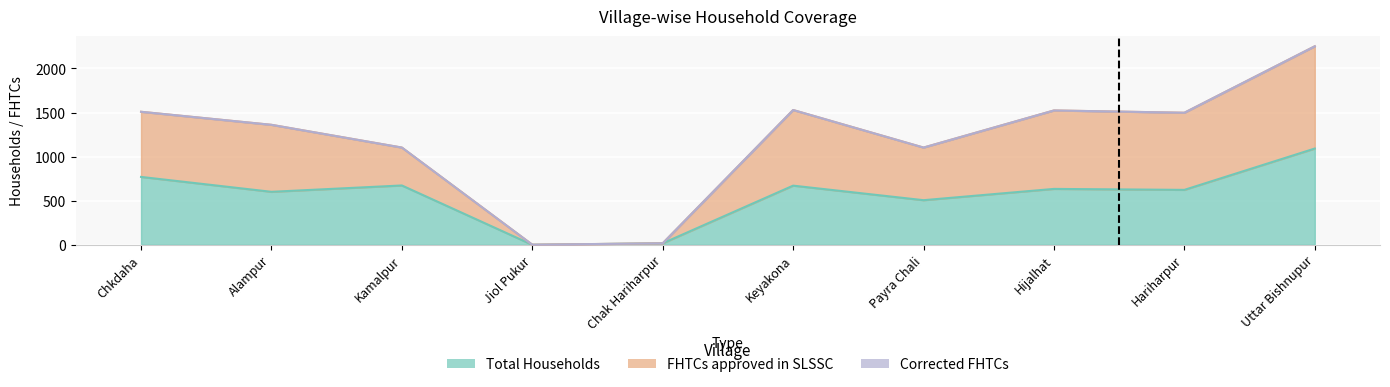

Which series has the largest total across all categories?

FHTCs approved in SLSSC